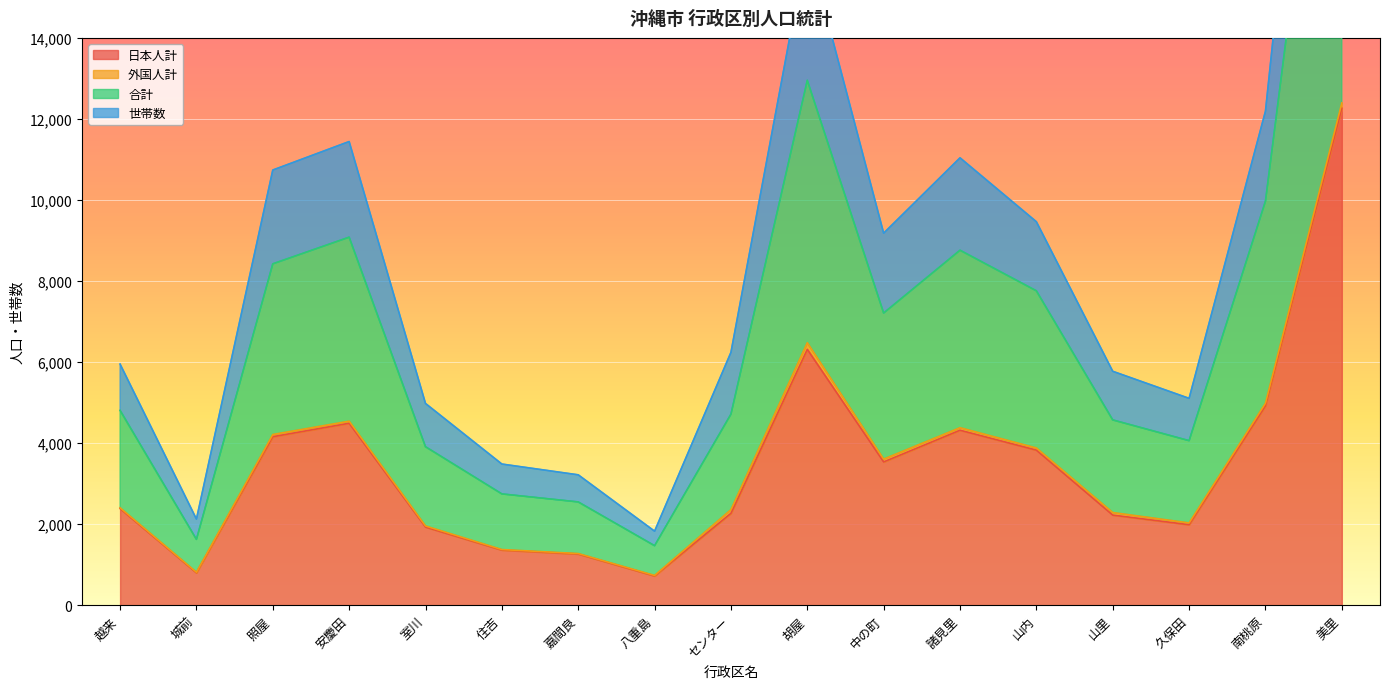

At which label is 日本人計 closest to 6492?

胡屋